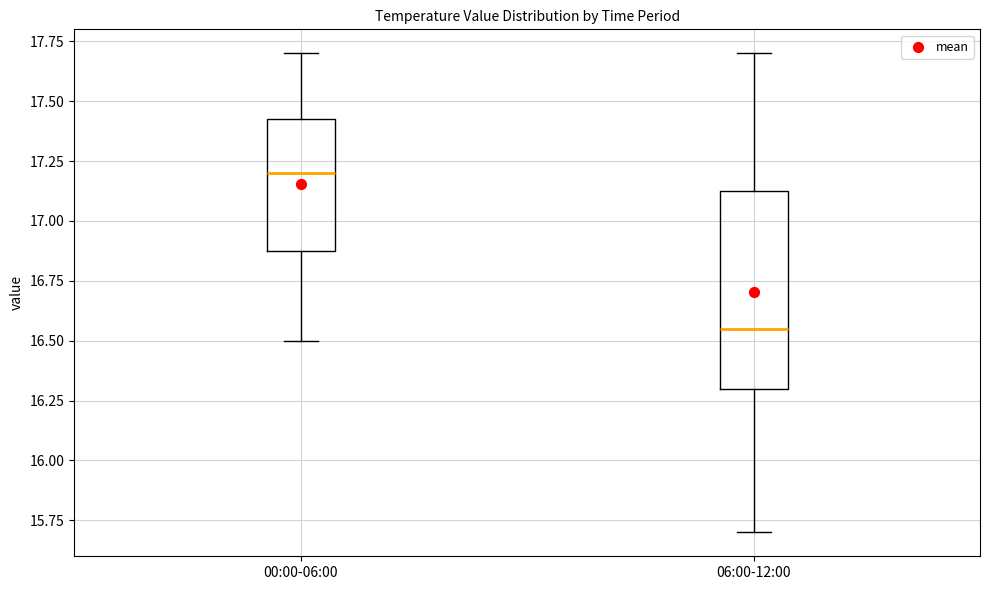

Which box is the tallest, from its lower edge to its upper edge?

06:00-12:00